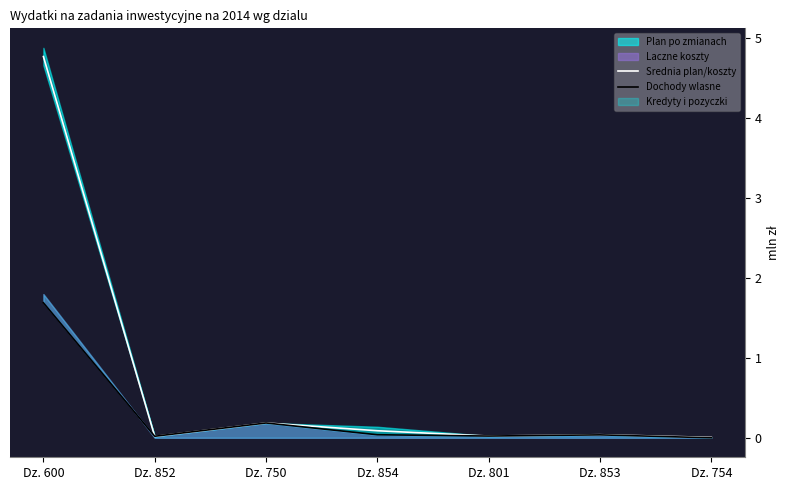

What is the total value across all series at Dz. 853?

0.1